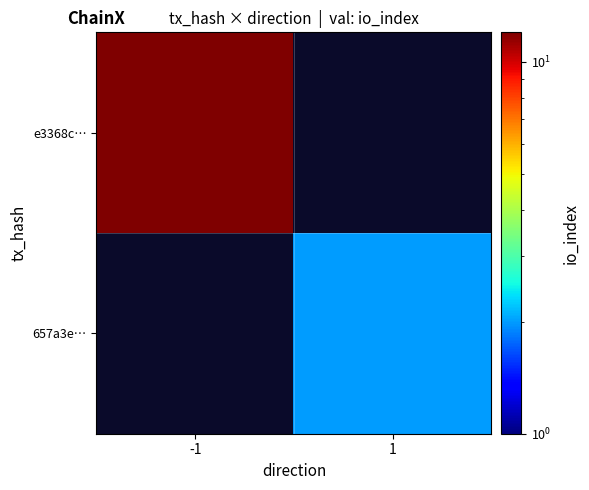

Which has a higher value, 1 or -1?

-1